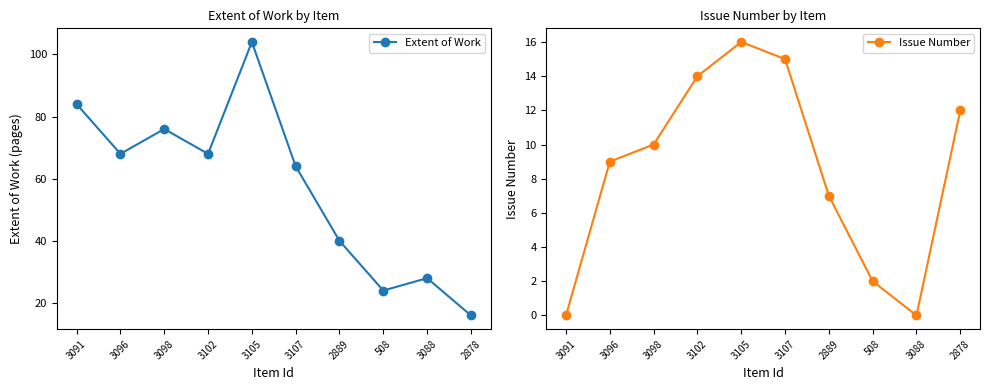

Is it true that Issue Number equals 16 at 2878?

False